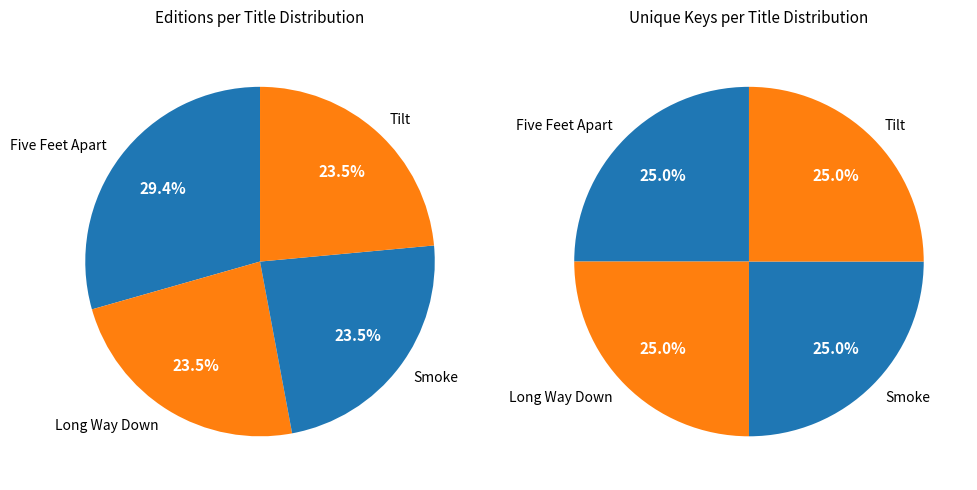

How many slices are in this pie chart?

4